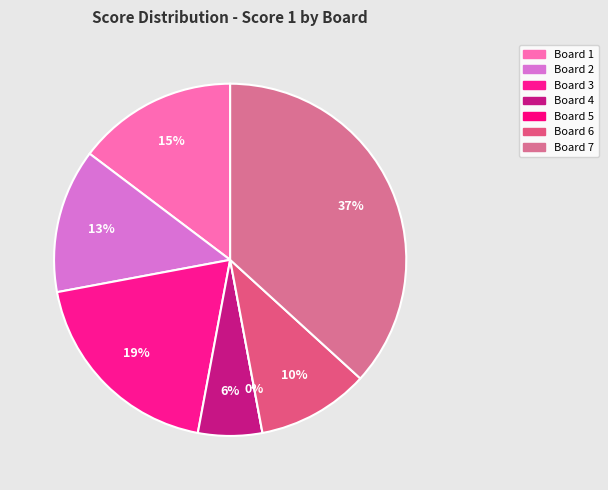

To the nearest percent, what is the average slice percentage?

14%